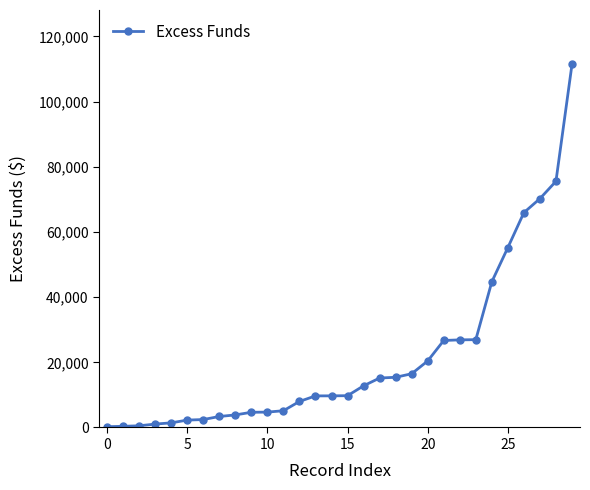

What is the difference between the second highest and second lowest values?

75197.2